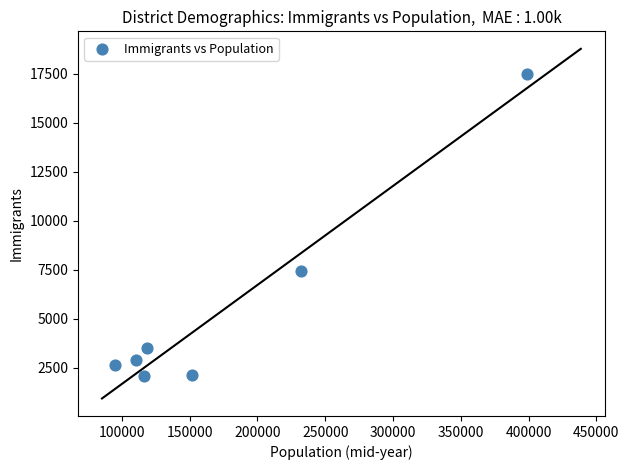

What is the range of X values (max minus min)?

303865